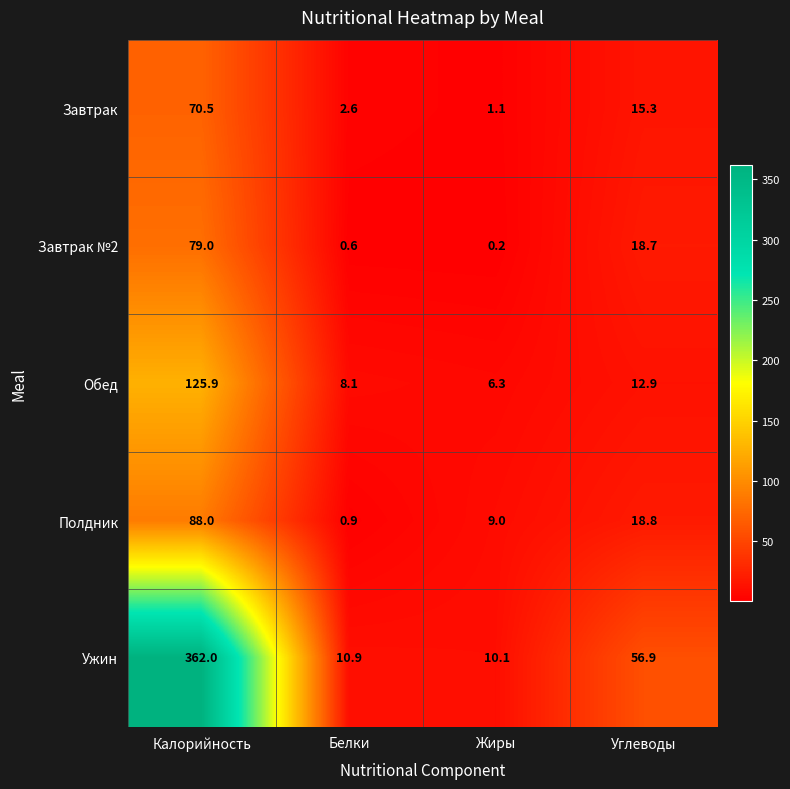

At which category does the chart reach its peak across all series?

Калорийность